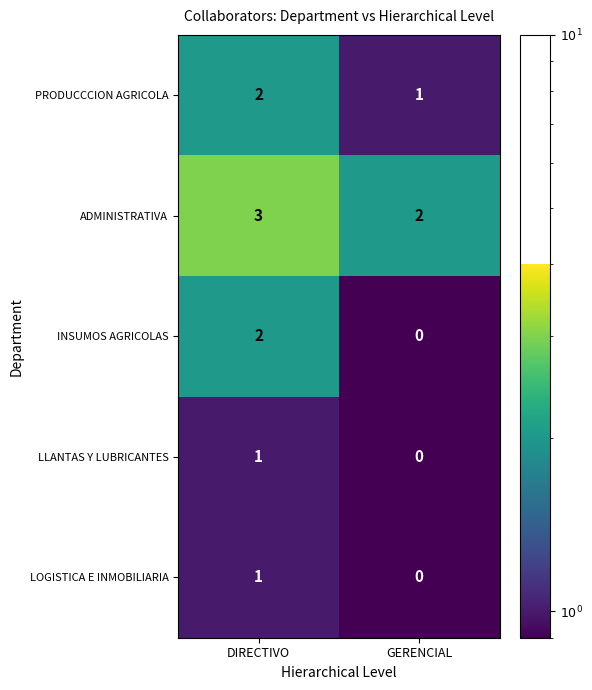

List the labels in order of INSUMOS AGRICOLAS value, smallest first.

GERENCIAL, DIRECTIVO